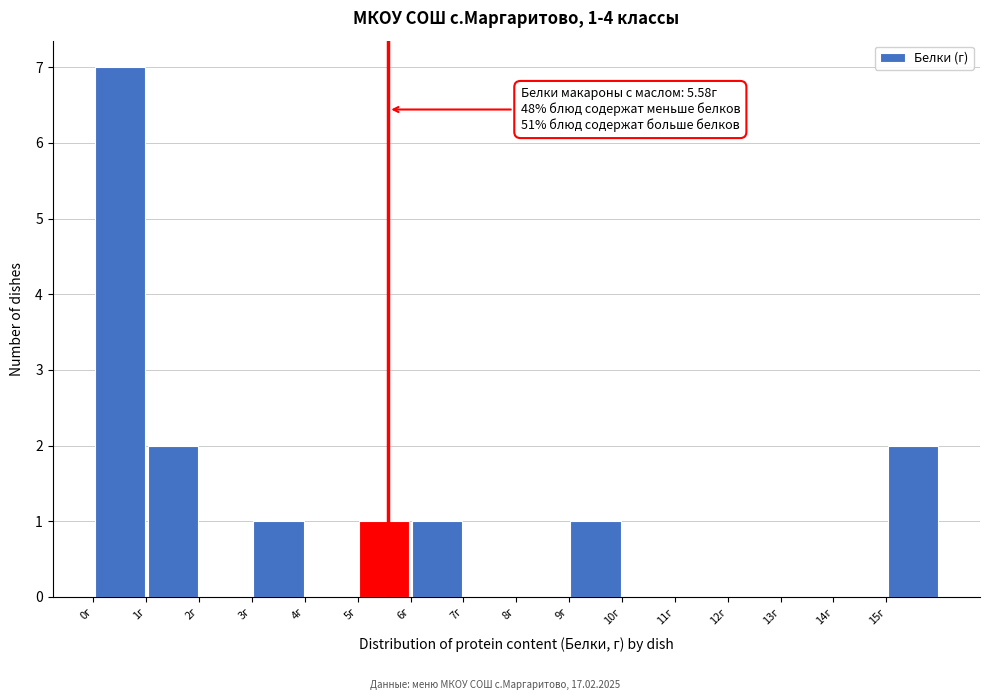

Over which range of the x-axis is the bar tallest?

0 to 1